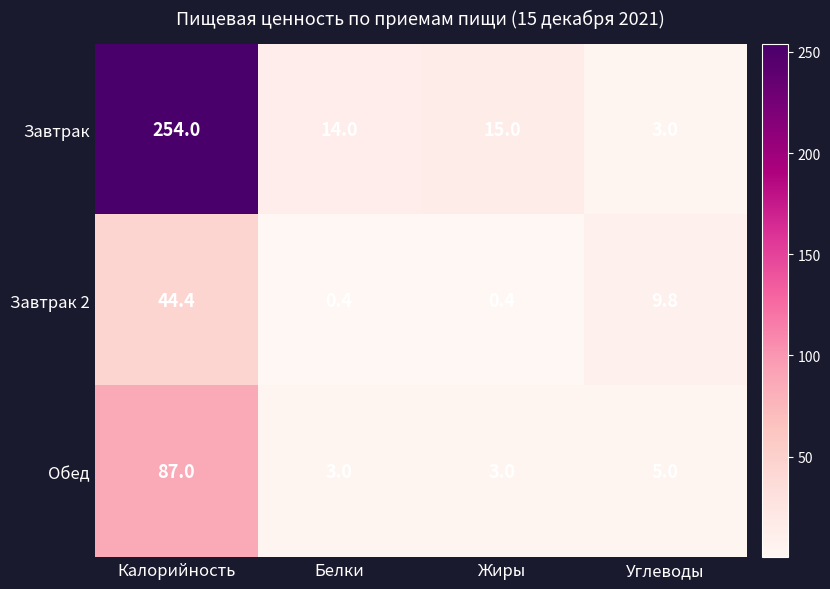

How many data points does each series have?

4